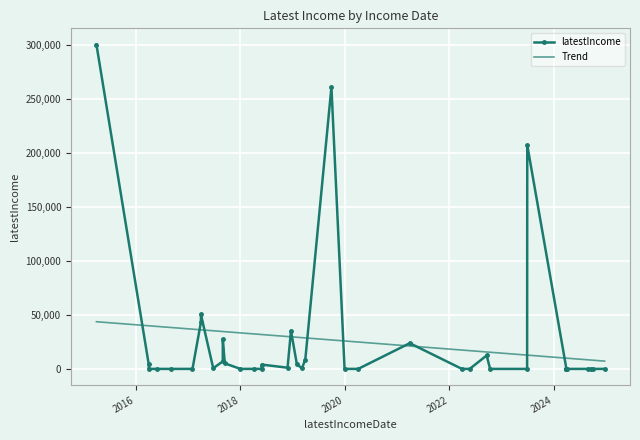

Rank the series by their maximum value, from lowest to highest.

Trend, latestIncome